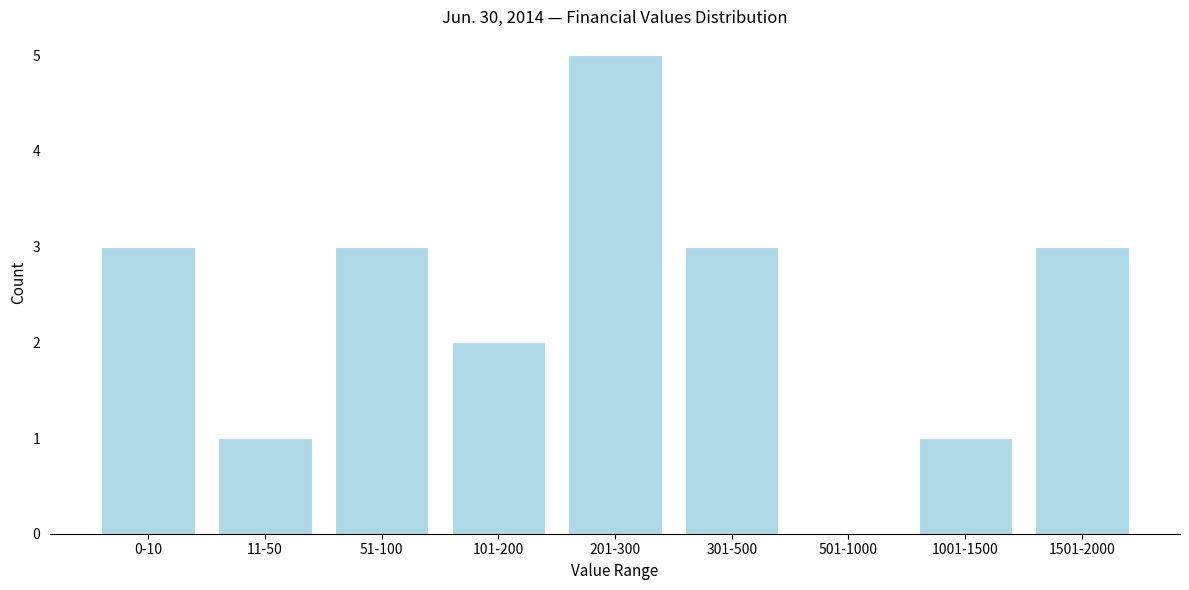

Reading left to right, extract all data points from this chart.

0-10=3	11-50=1	51-100=3	101-200=2	201-300=5	301-500=3	501-1000=0	1001-1500=1	1501-2000=3